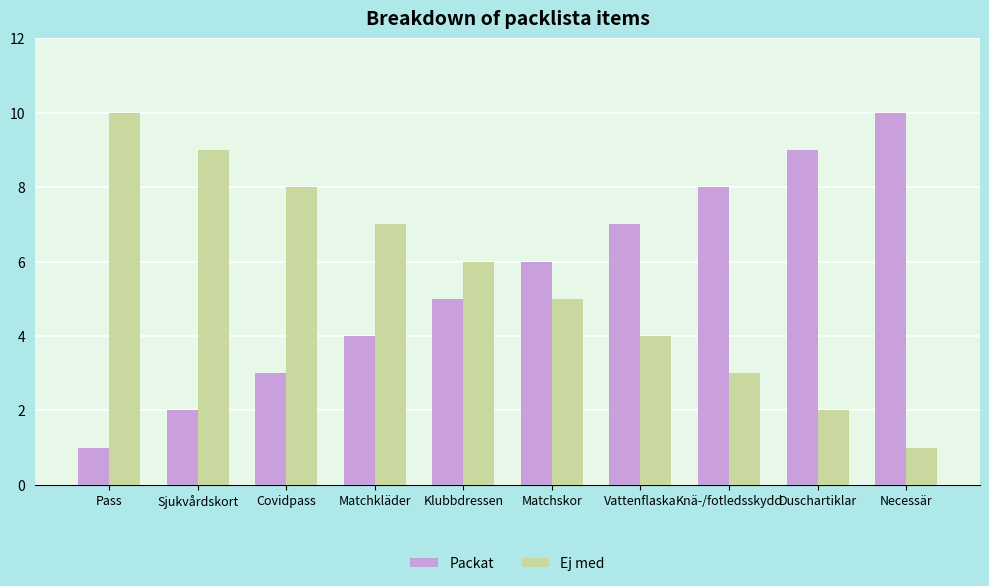

What is the difference between the maximum and second lowest values in the Packat series?

8